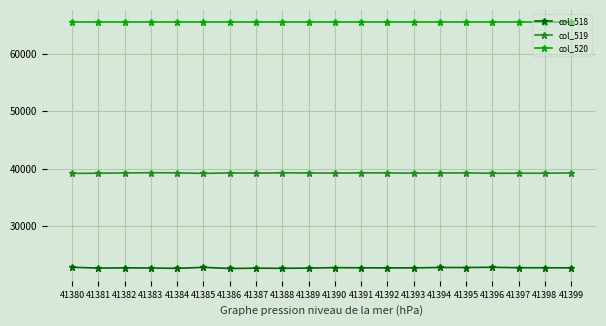

Is it true that col_519 equals 39249 at 41382?

True